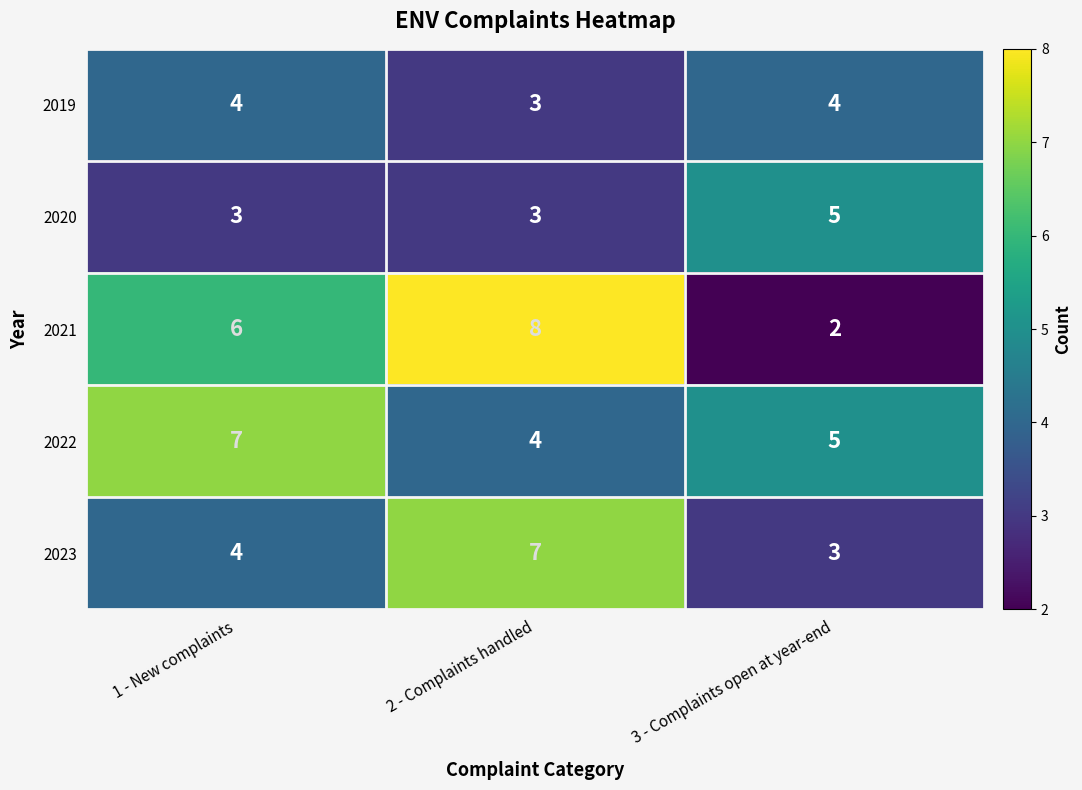

Which category has the highest value across all series?

2 - Complaints handled